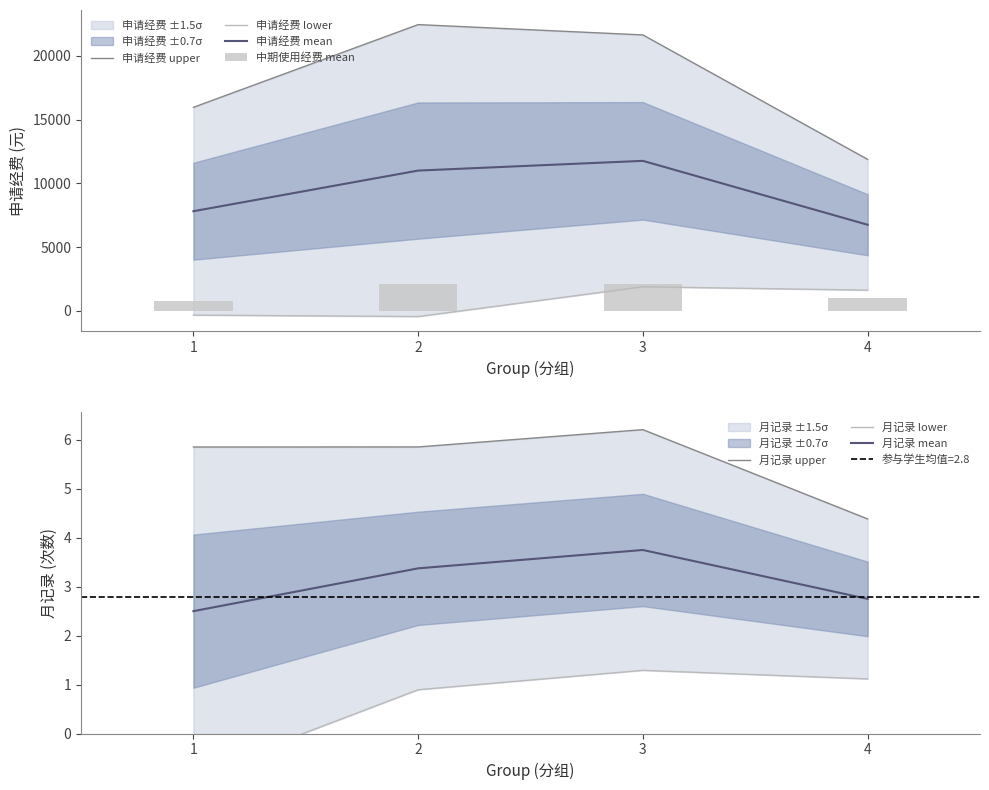

At which category does 申请经费 mean reach its first local peak?

3